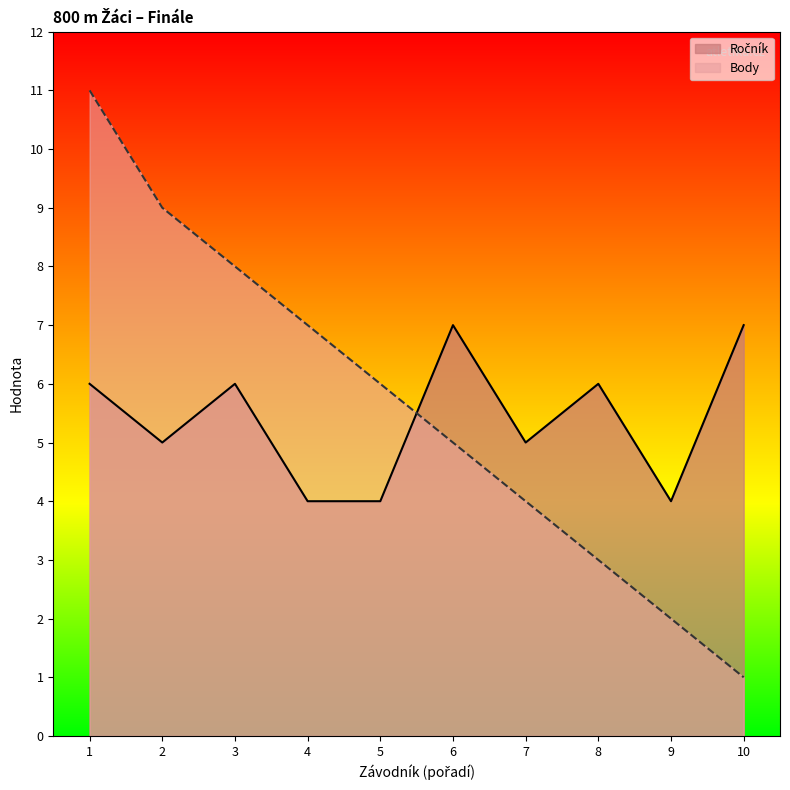

The value of Body at 4 is 9. True or false?

False